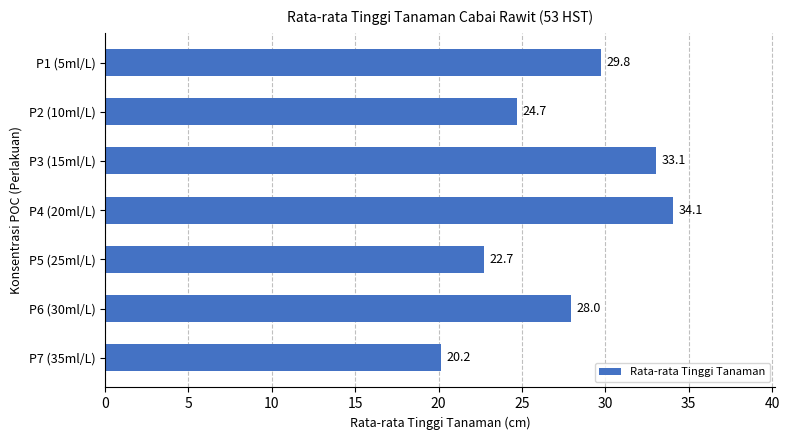

List the labels in order of value, largest first.

P4 (20ml/L), P3 (15ml/L), P1 (5ml/L), P6 (30ml/L), P2 (10ml/L), P5 (25ml/L), P7 (35ml/L)